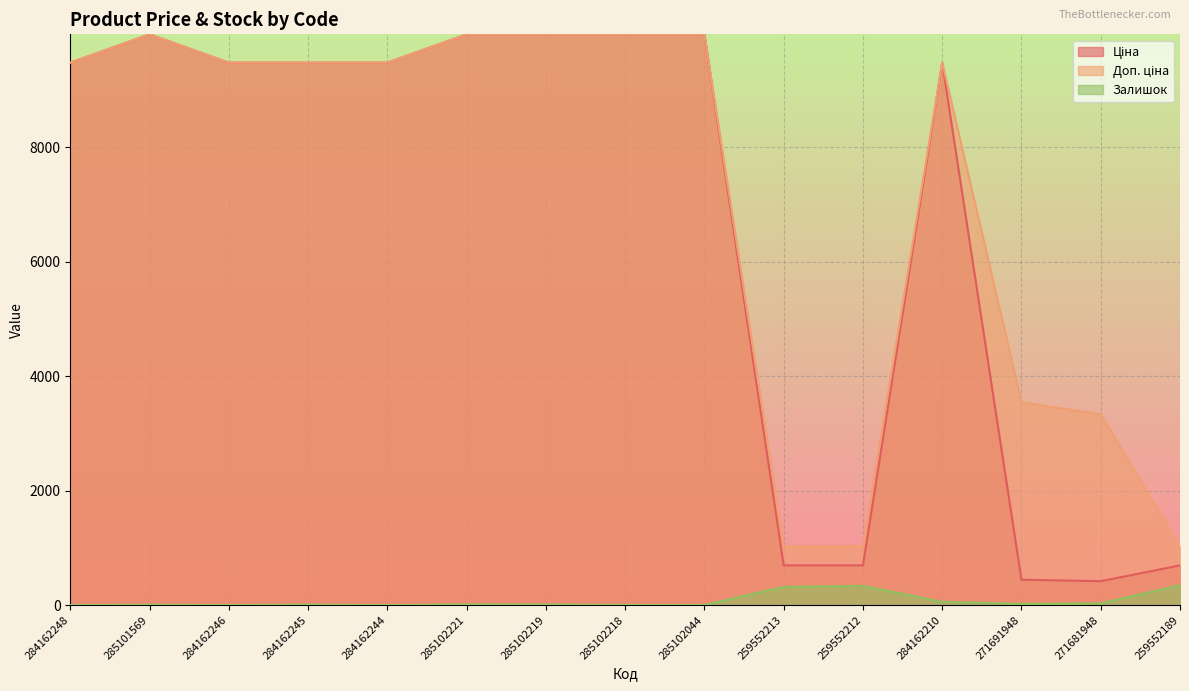

At which label is Залишок closest to 174?

284162210